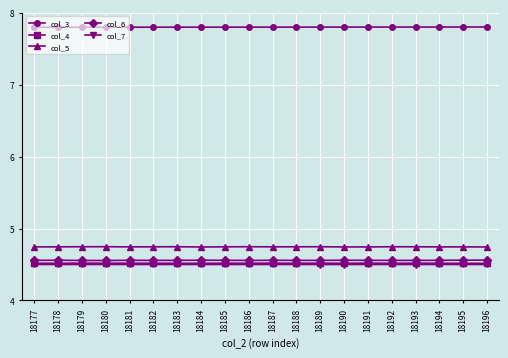

How many col_7 values are between 4 and 5?

20